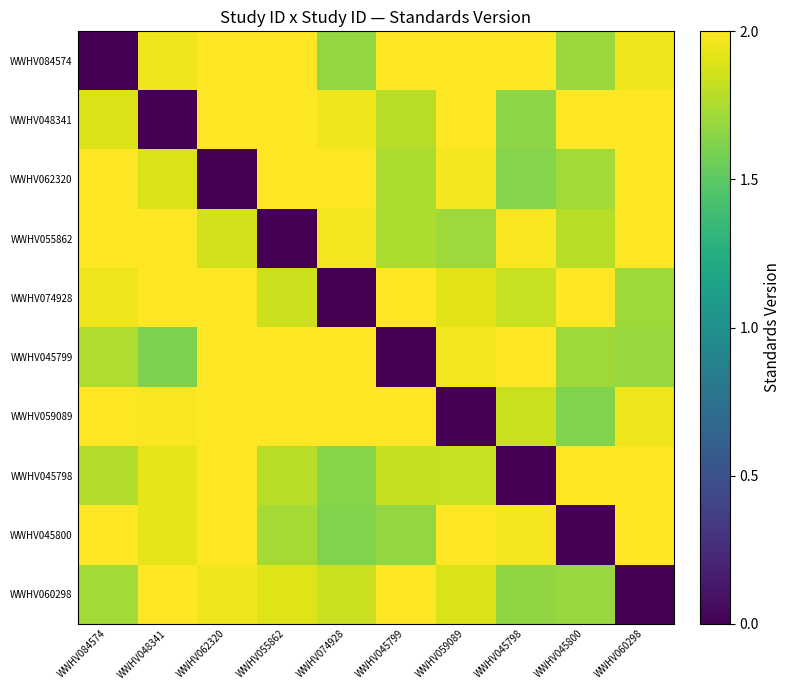

What is the total value across all series at WWHV055862?

17.3